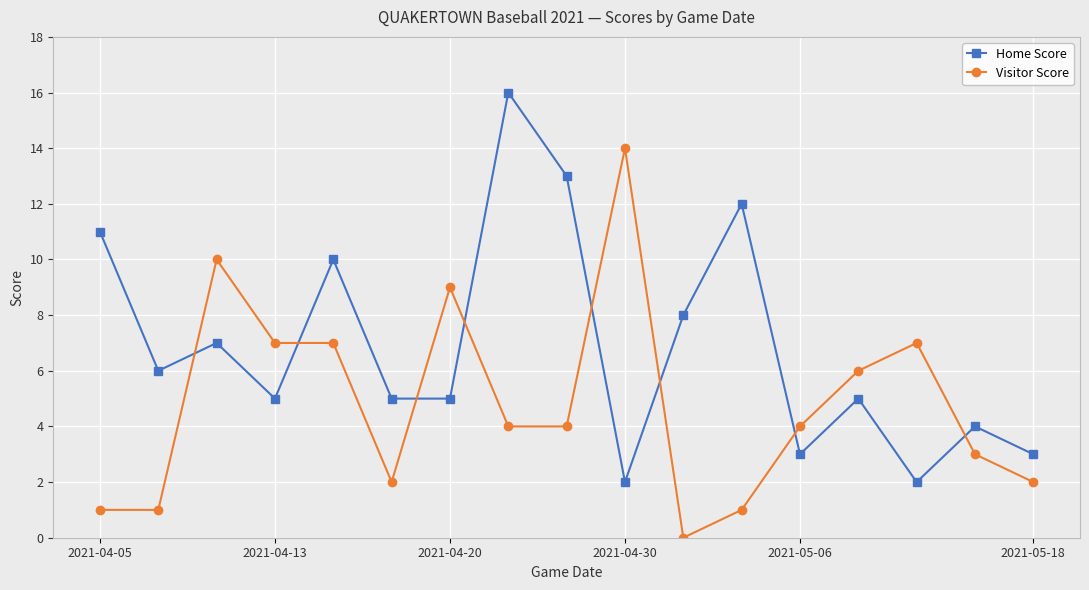

Which series has the largest total across all categories?

Home Score